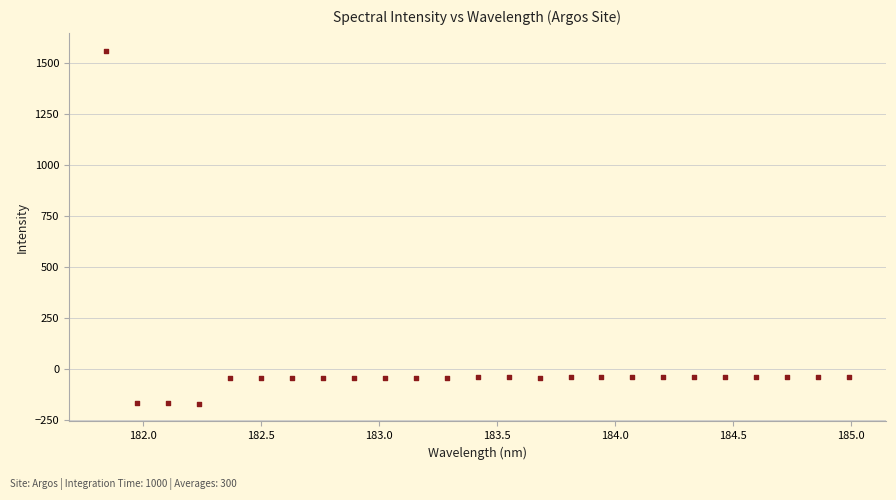

What is the range of X values (max minus min)?

3.1